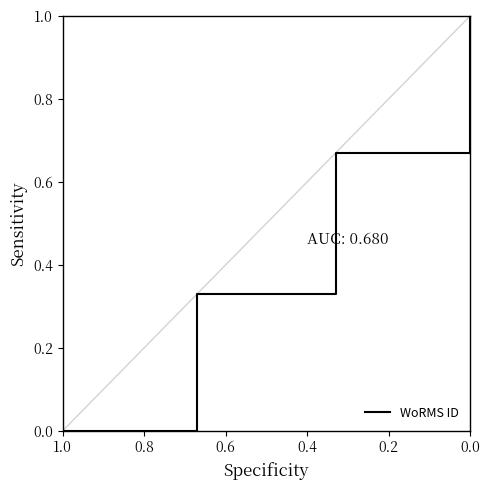

Count the values in the range 0 to 1.

4